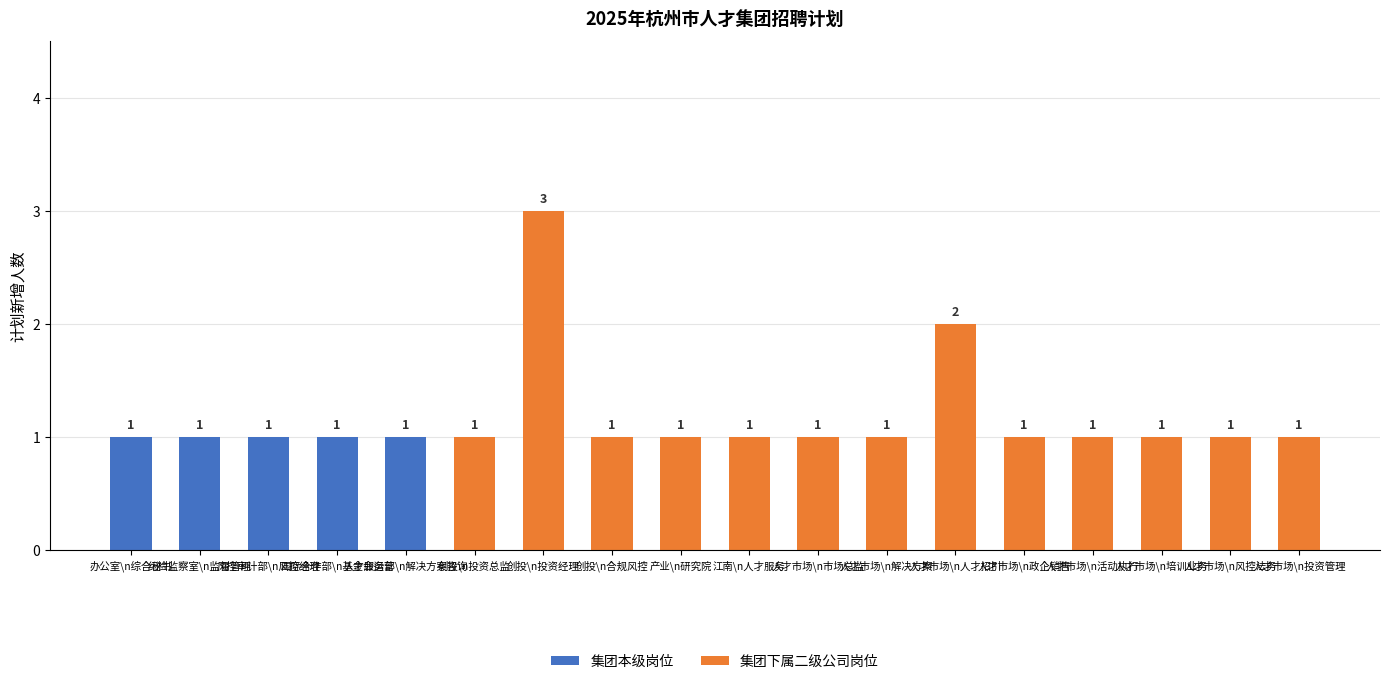

Which has a higher value, 人才市场\n活动执行 or 创投\n合规风控?

人才市场\n活动执行